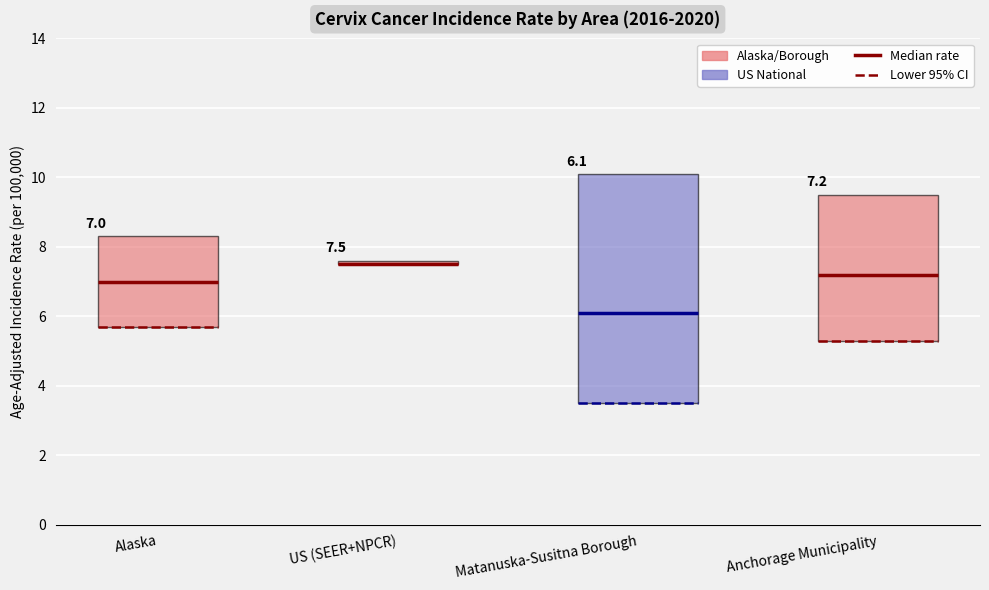

Count the number of data series in this chart.

2